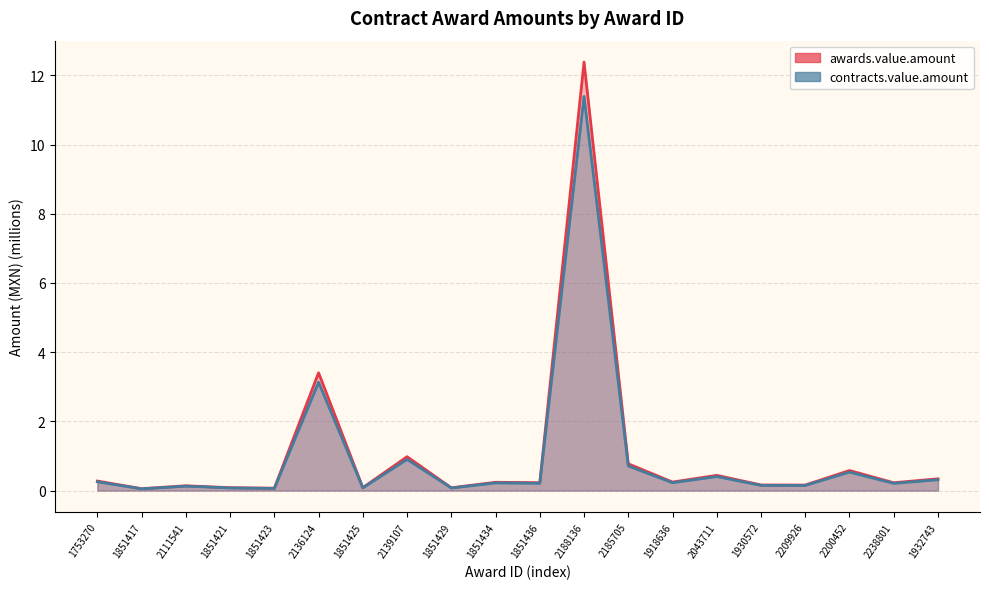

What are all the series names shown in the legend?

awards.value.amount, contracts.value.amount